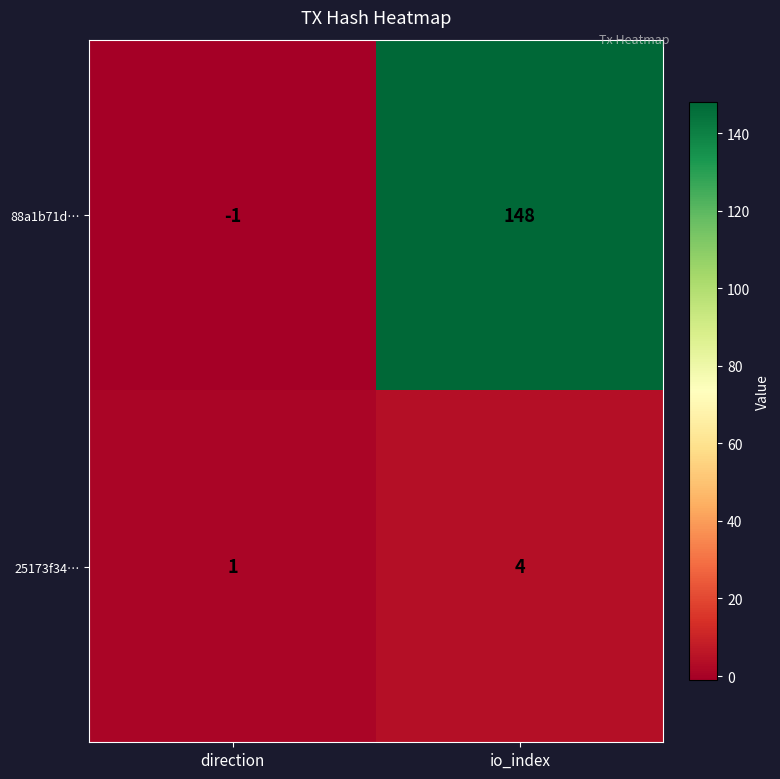

How many distinct data groups are displayed?

2